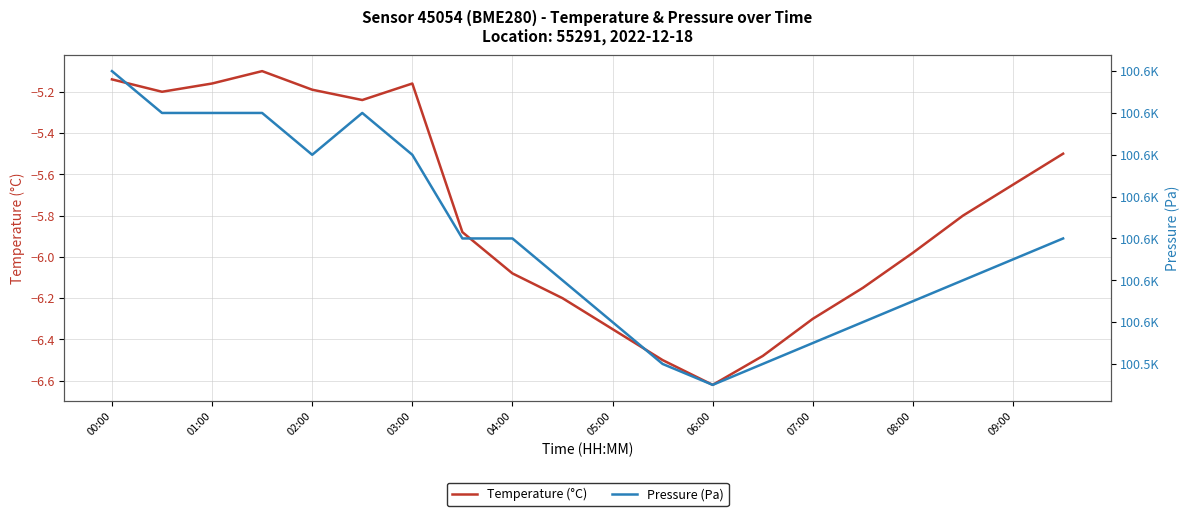

What are all the series names shown in the legend?

Temperature (°C), Pressure (Pa)